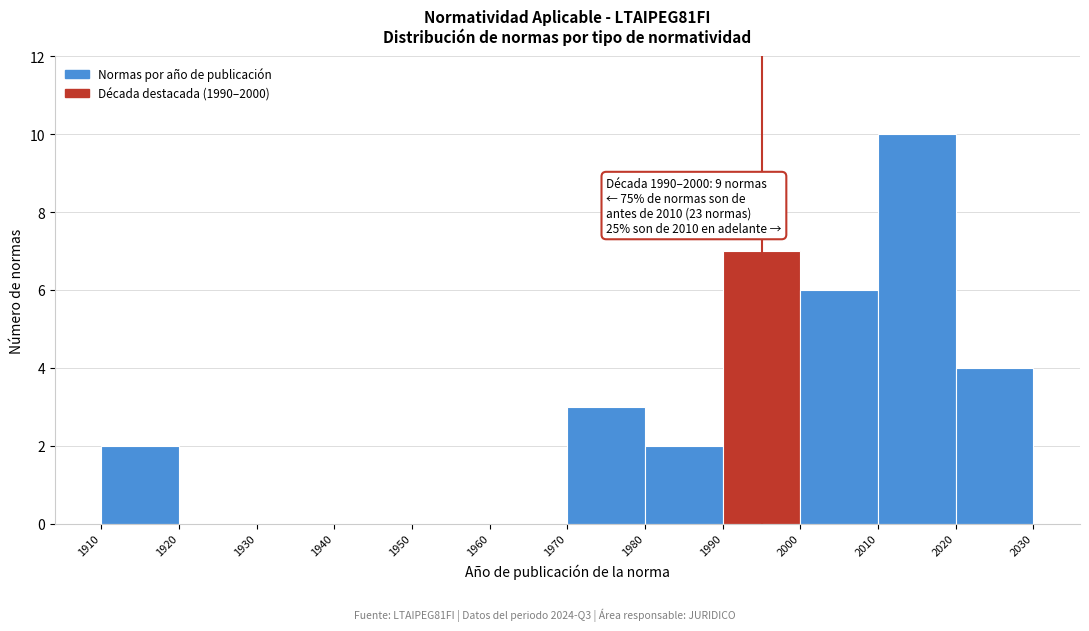

Over which range of the x-axis is the bar tallest?

2010 to 2020